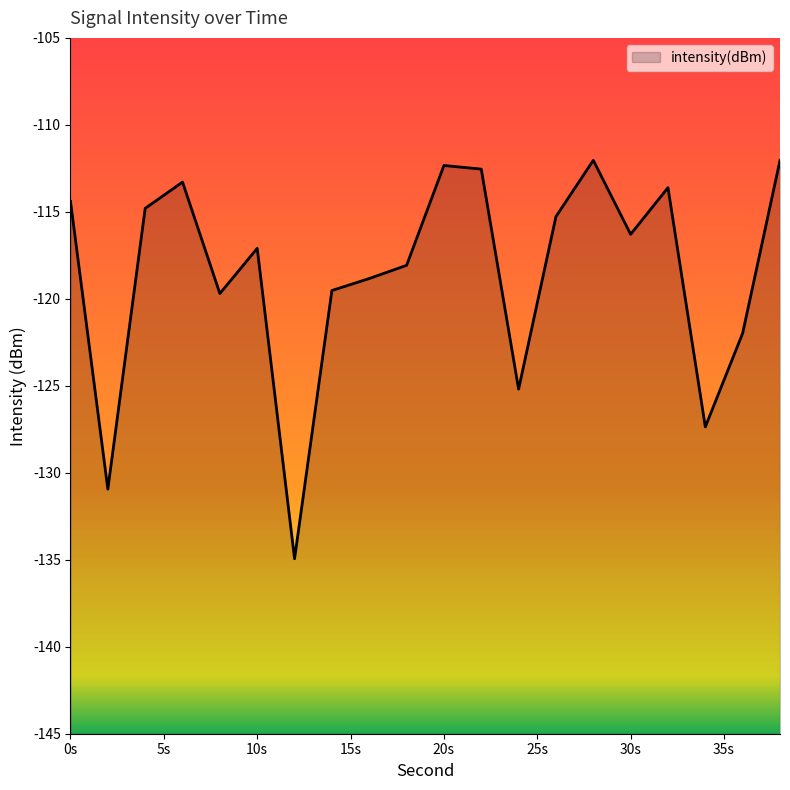

Reading right to left, what are all the values shown in this chart?

-112.0	-122.0	-127.4	-113.6	-116.3	-112.0	-115.3	-125.2	-112.5	-112.3	-118.1	-118.8	-119.5	-134.9	-117.1	-119.7	-113.3	-114.8	-130.9	-114.4